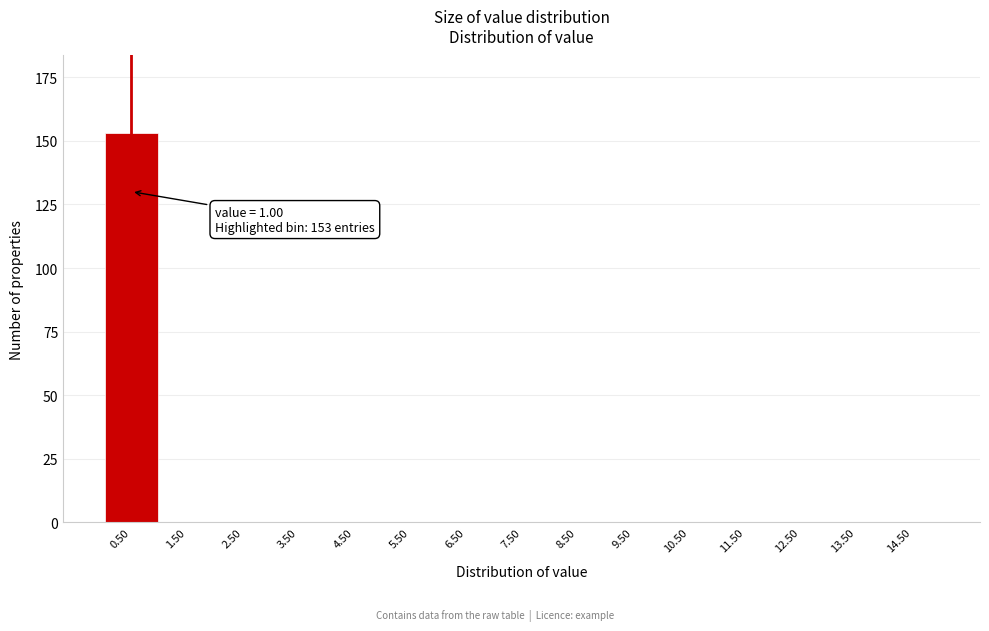

Reading right to left, what are all the values shown in this chart?

14.50=0	13.50=0	12.50=0	11.50=0	10.50=0	9.50=0	8.50=0	7.50=0	6.50=0	5.50=0	4.50=0	3.50=0	2.50=0	1.50=0	0.50=153